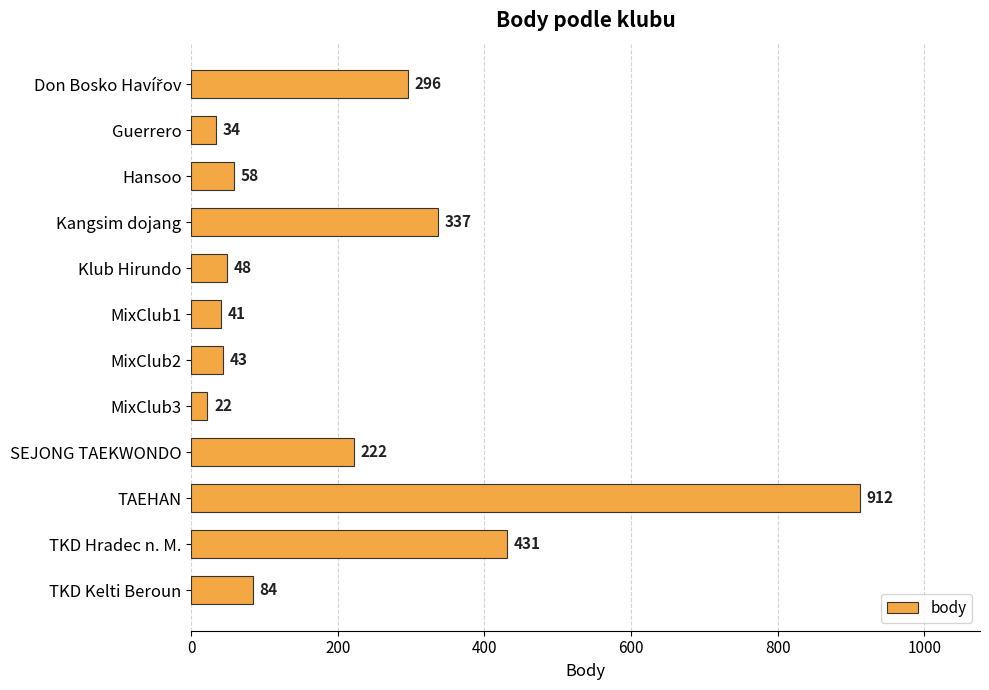

Approximately how many times larger is the value at Guerrero compared to TKD Kelti Beroun?

0.4